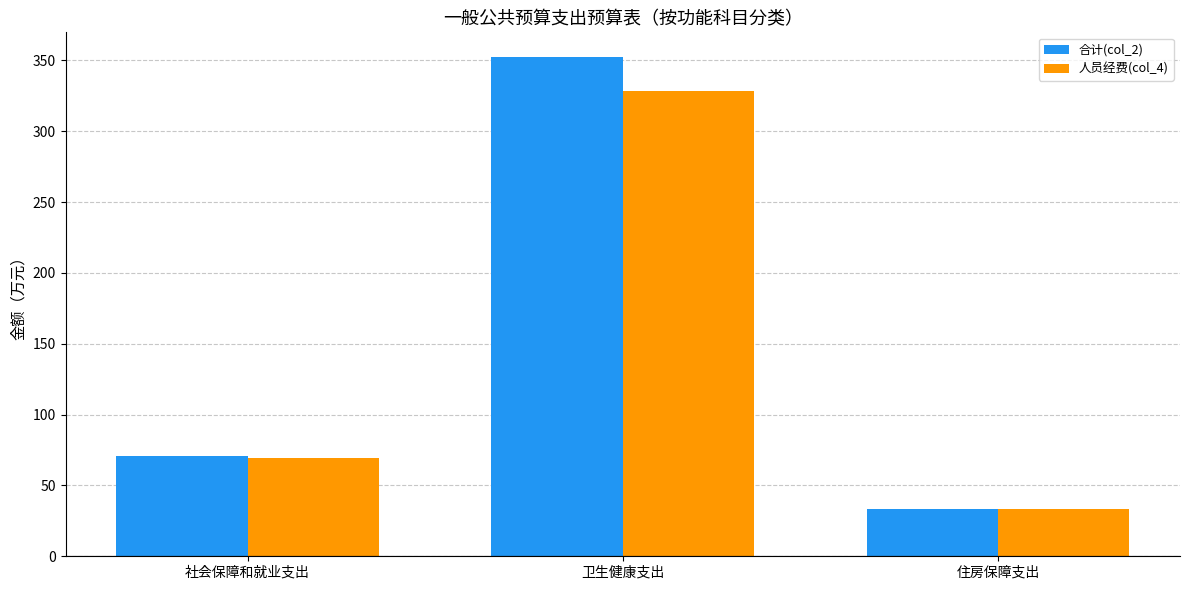

What is the value of the 合计(col_2) bar at the 1st from the left?

70.6